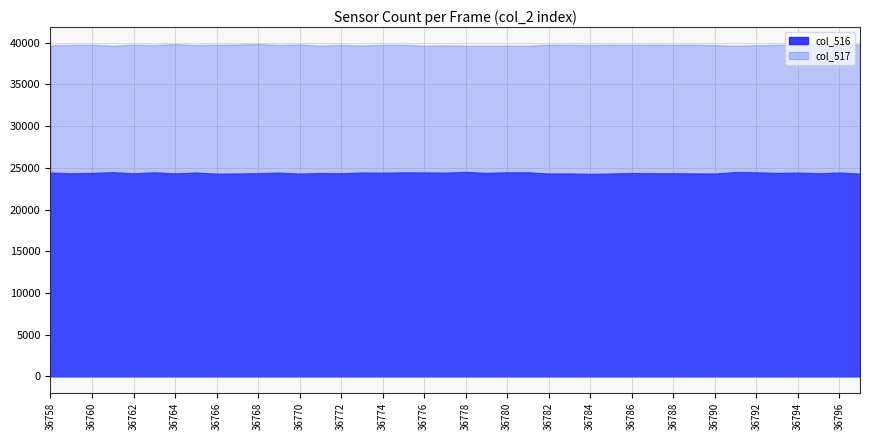

What is the approximate value of col_517 at 36762?

39775